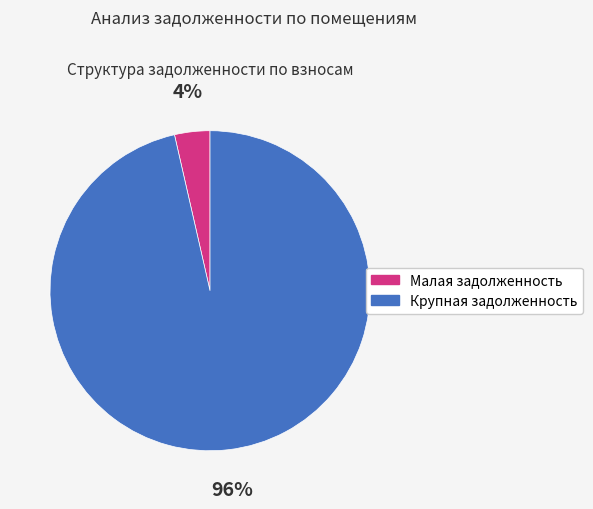

How many slices are in this pie chart?

2